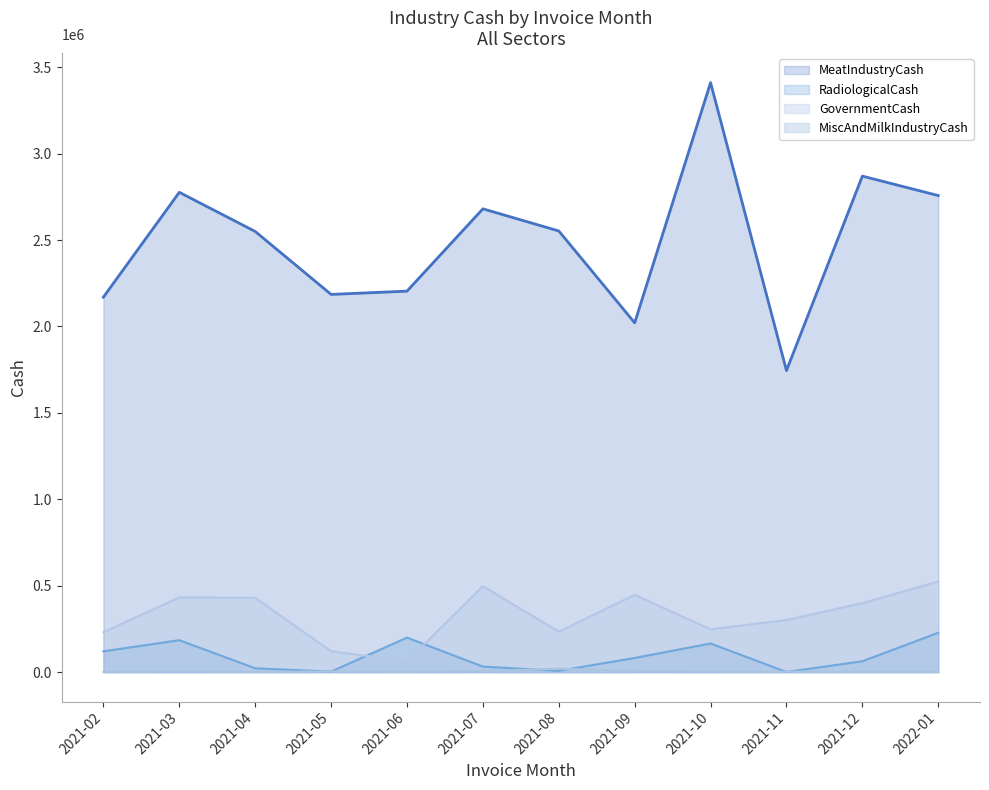

Where is the first local maximum for MeatIndustryCash?

2021-03